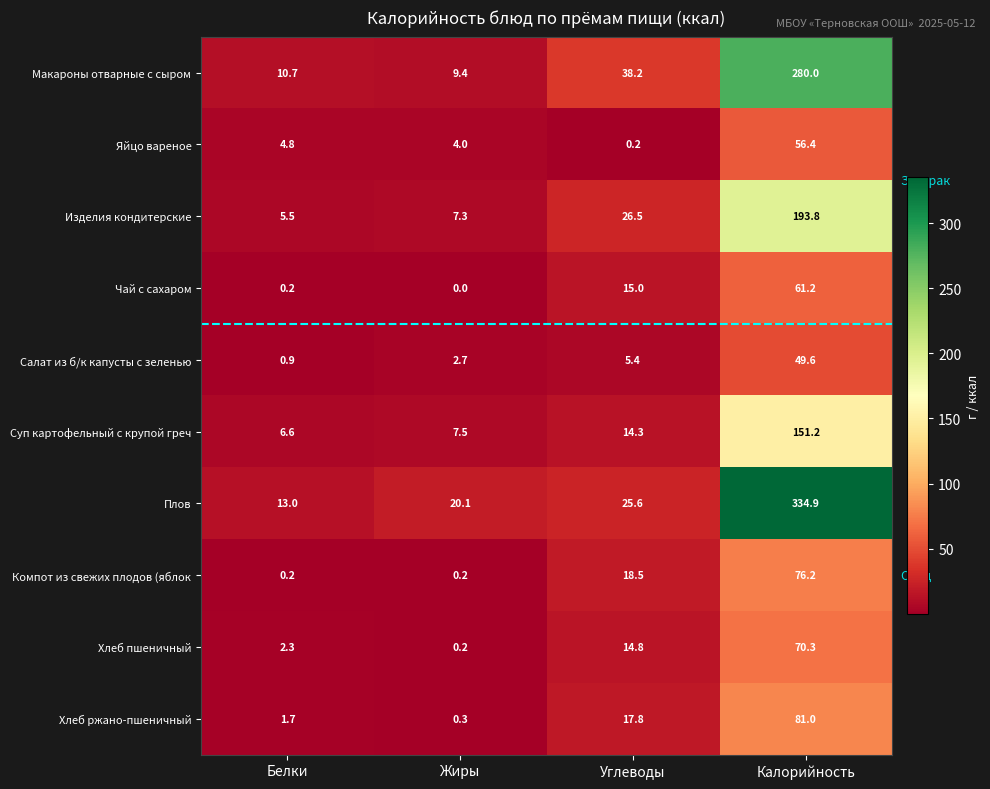

At which category does the chart reach its minimum across all series?

Жиры